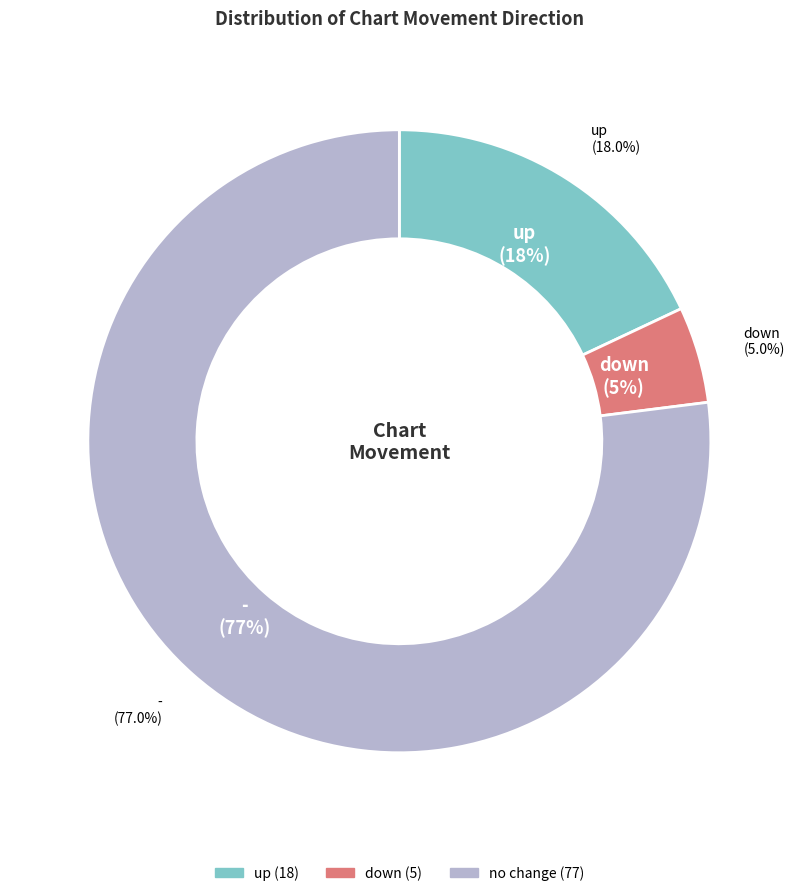

Combined, do - and down account for over 50%?

Yes